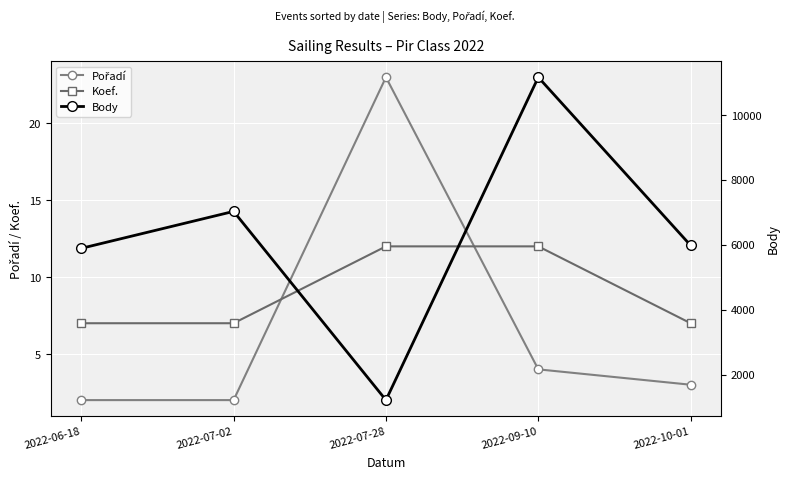

Which series has the largest total across all categories?

Body